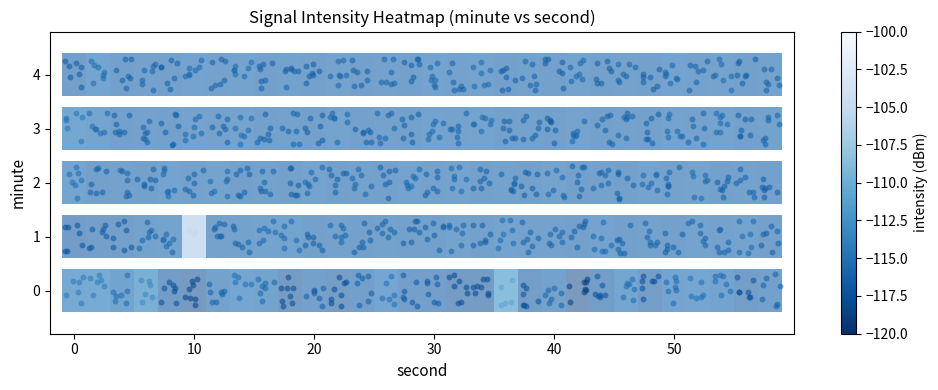

True or false: the data shows 0.2 at 50.

False